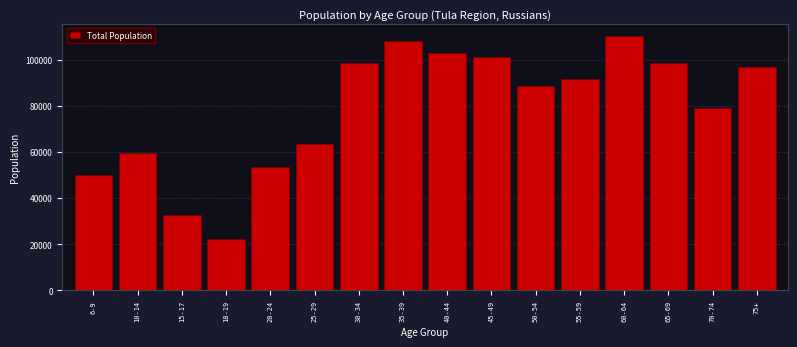

Where is the data nearest to the value 66217?

25-29